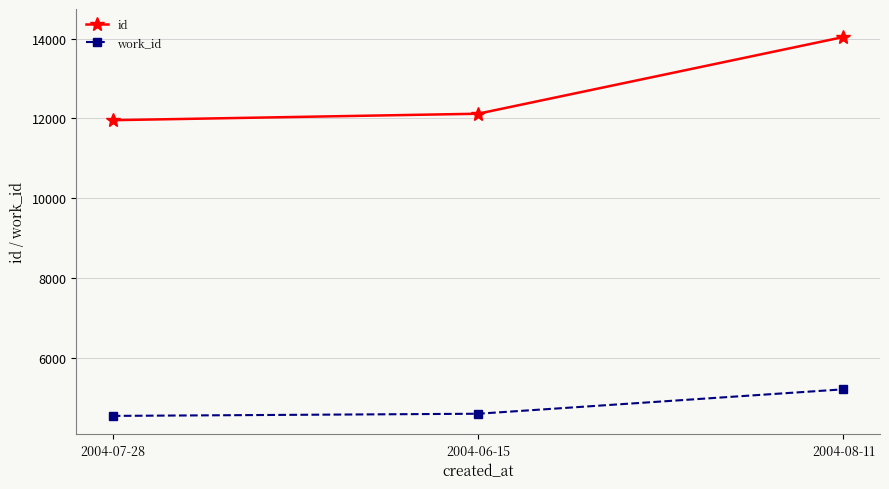

List the series in order of their overall mean, highest first.

id, work_id